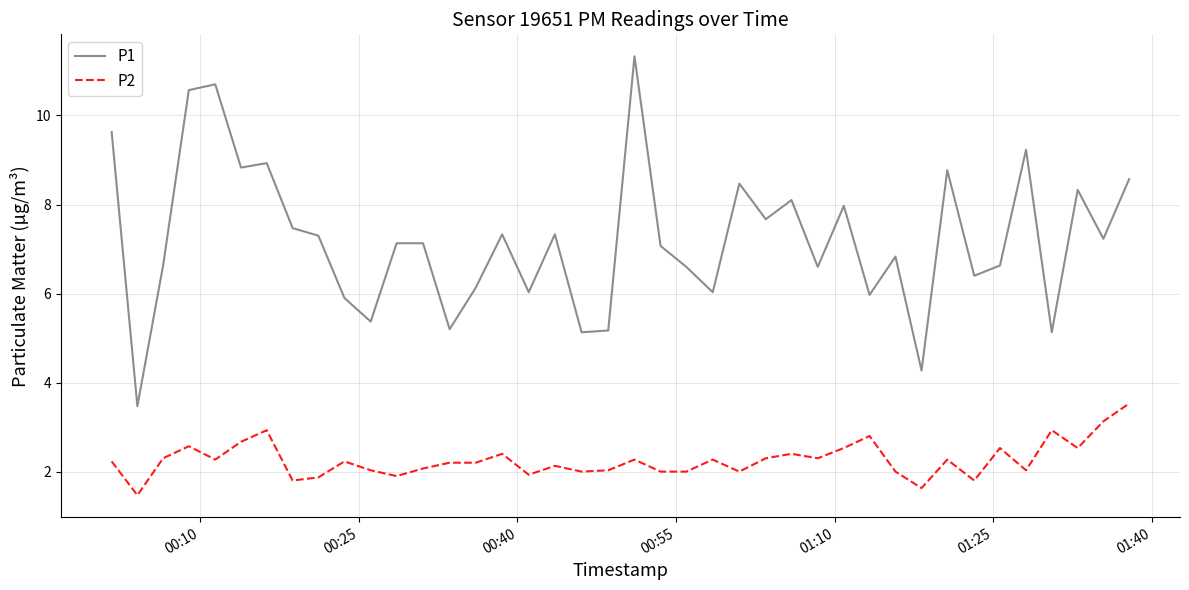

What are all the series names shown in the legend?

P1, P2